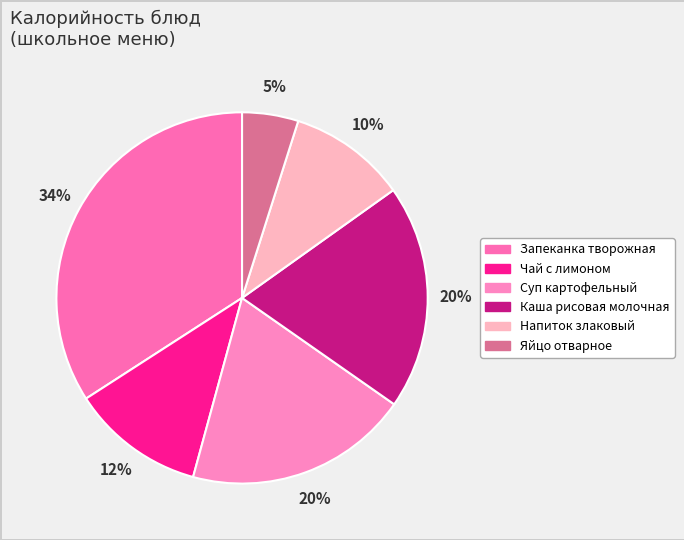

Which slice is the smallest?

Яйцо отварное